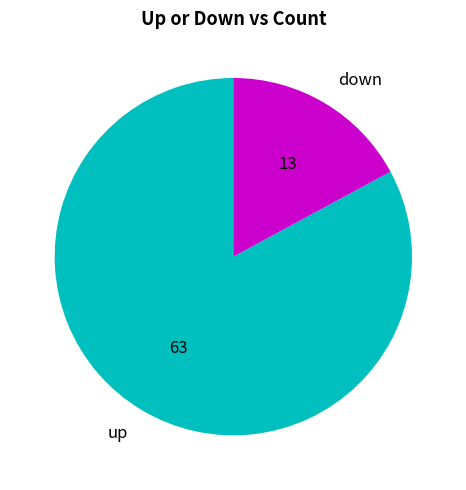

Is down the majority of the pie?

No